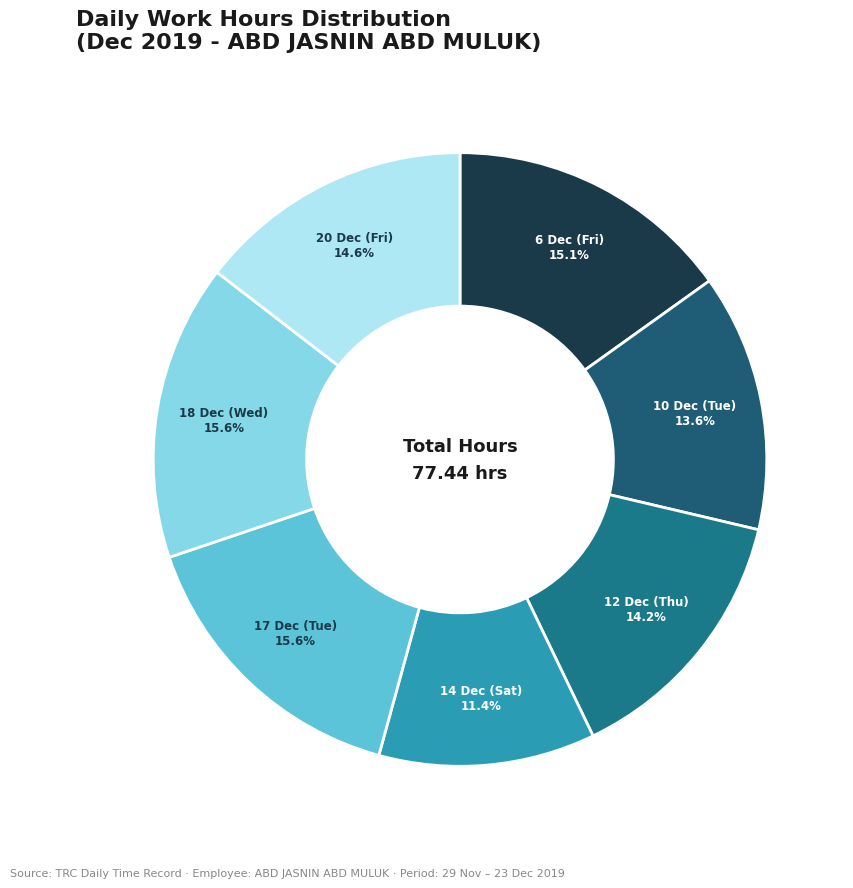

To the nearest percent, what is the difference between the 18 Dec (Wed) and 14 Dec (Sat) slice percentages?

4%